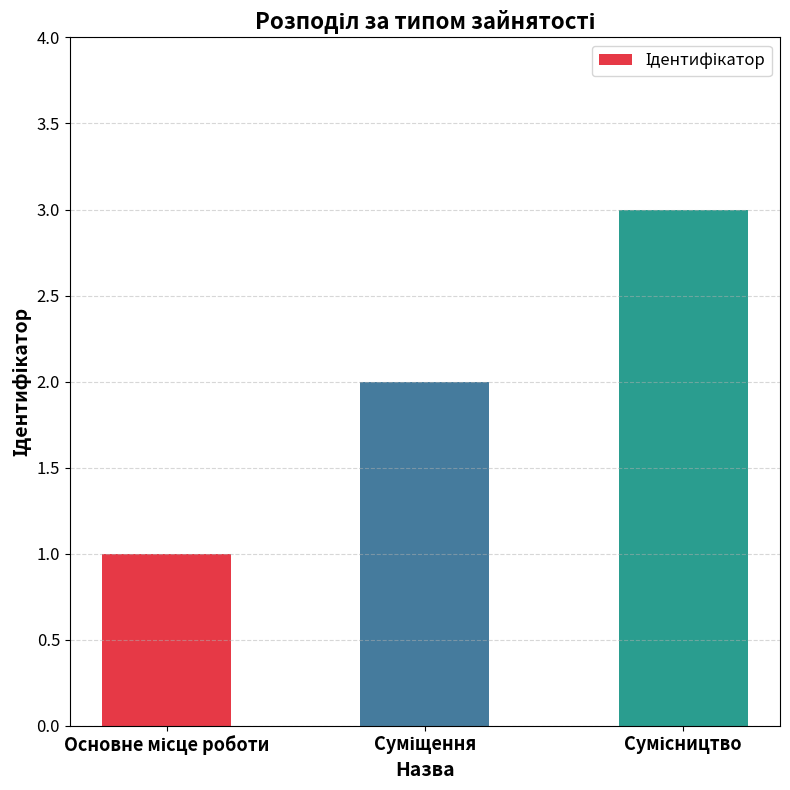

What is the sum of all values?

6